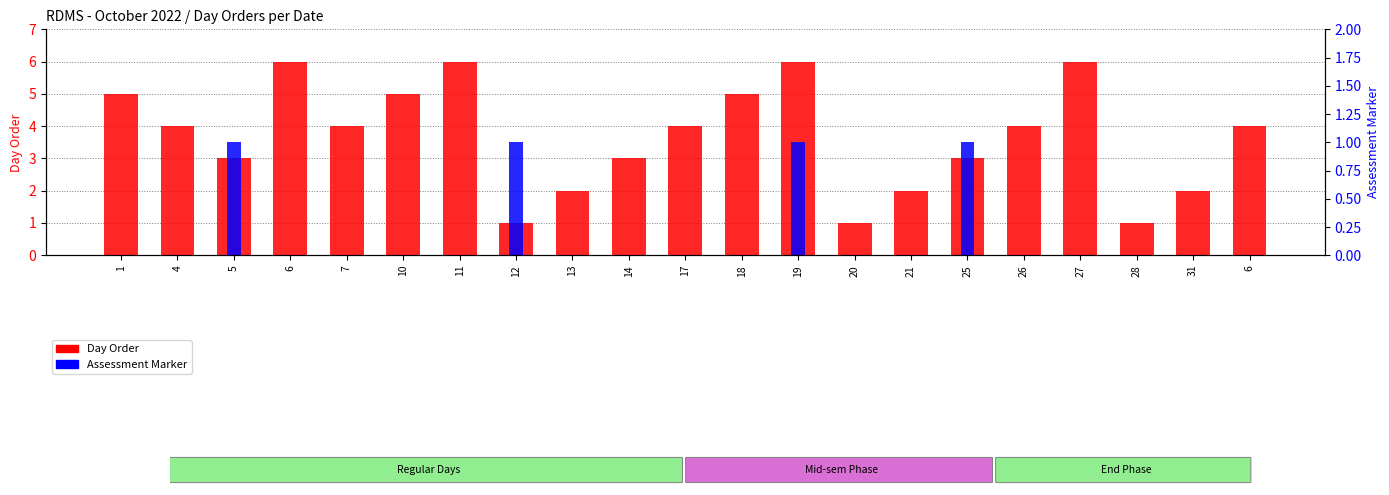

Rank the series by their average value, from highest to lowest.

Day Order, Assessment Marker